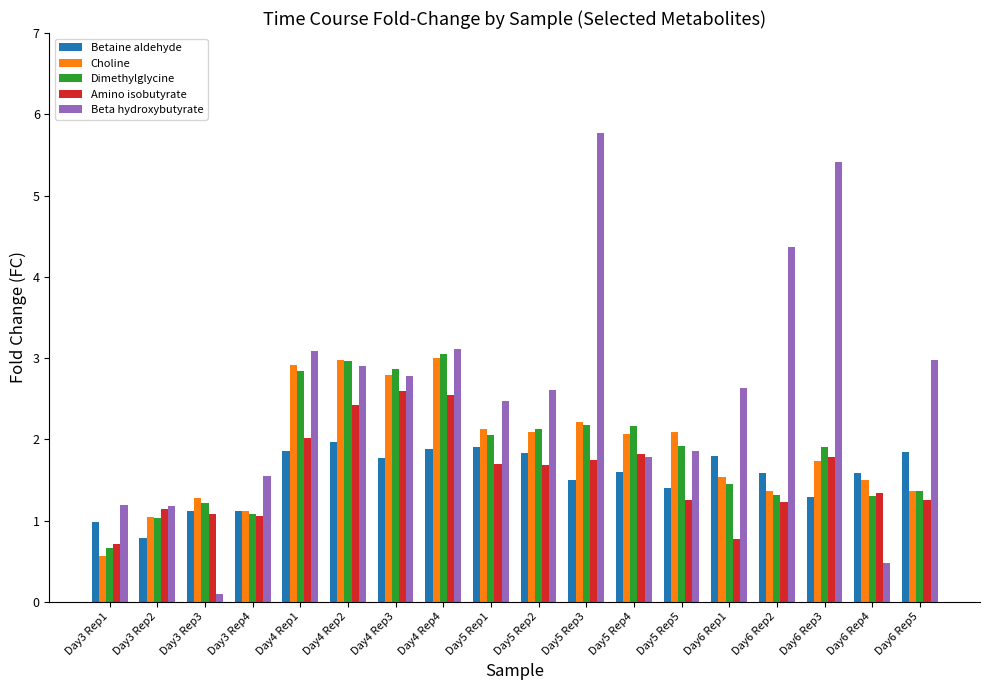

What is the total value across all series at Day5 Rep5?

8.5